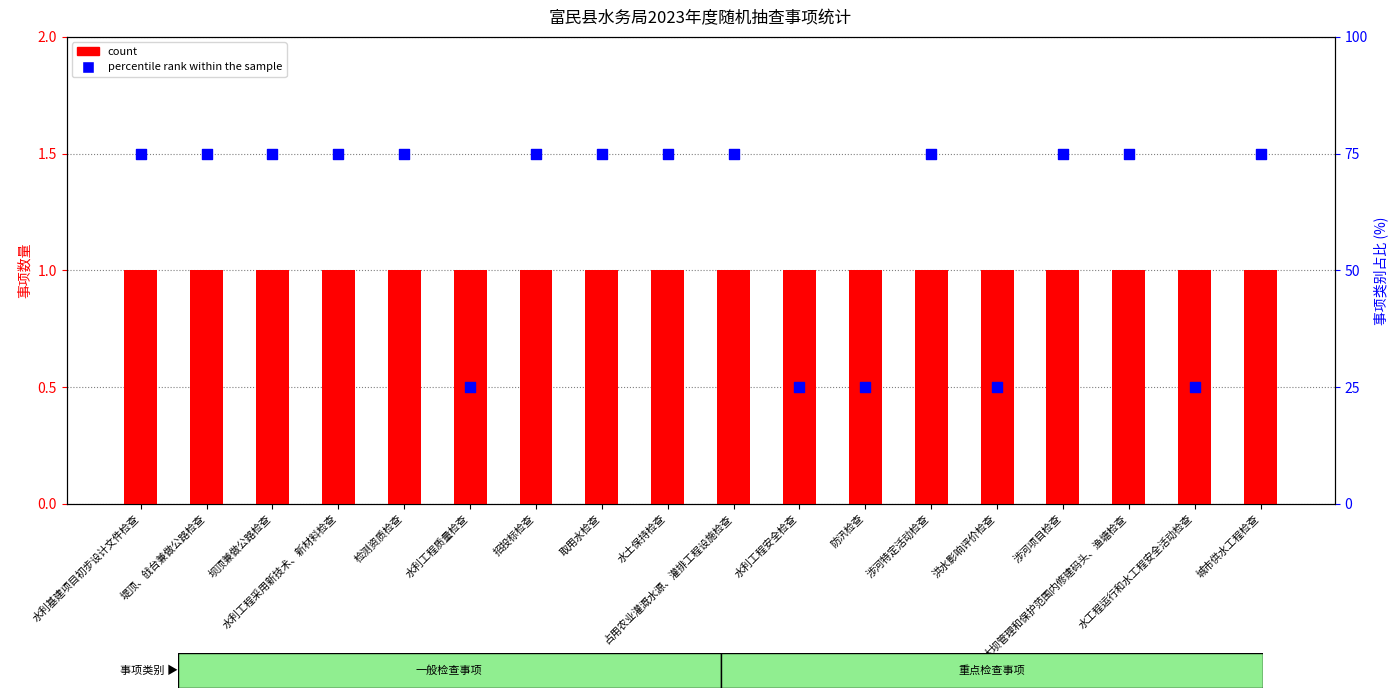

Which series has the largest Y range (max minus min)?

percentile rank within the sample